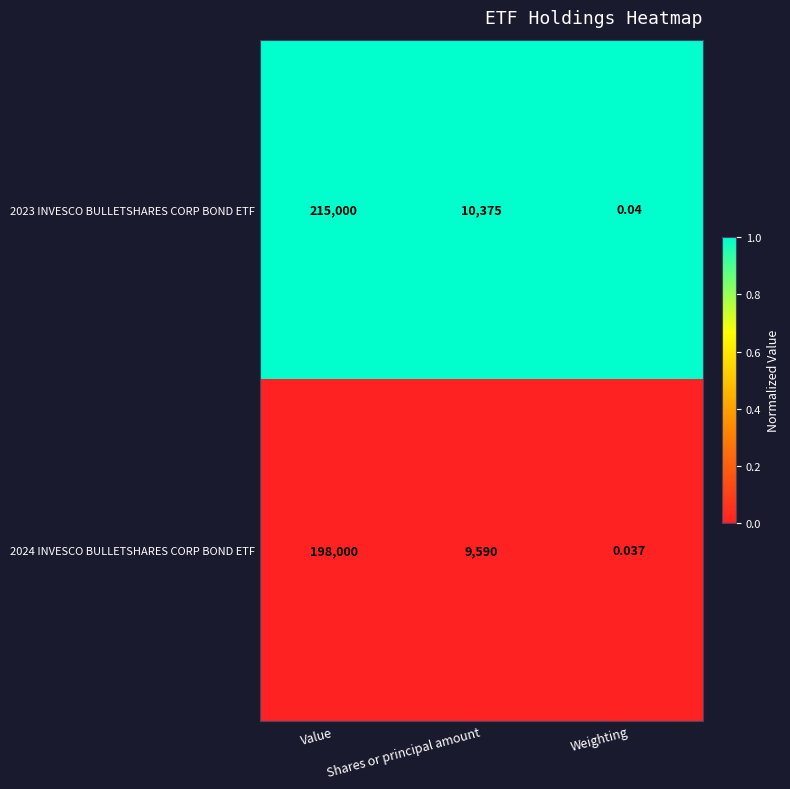

Between Value and Weighting, which series saw the biggest shift?

2023 INVESCO BULLETSHARES CORP BOND ETF